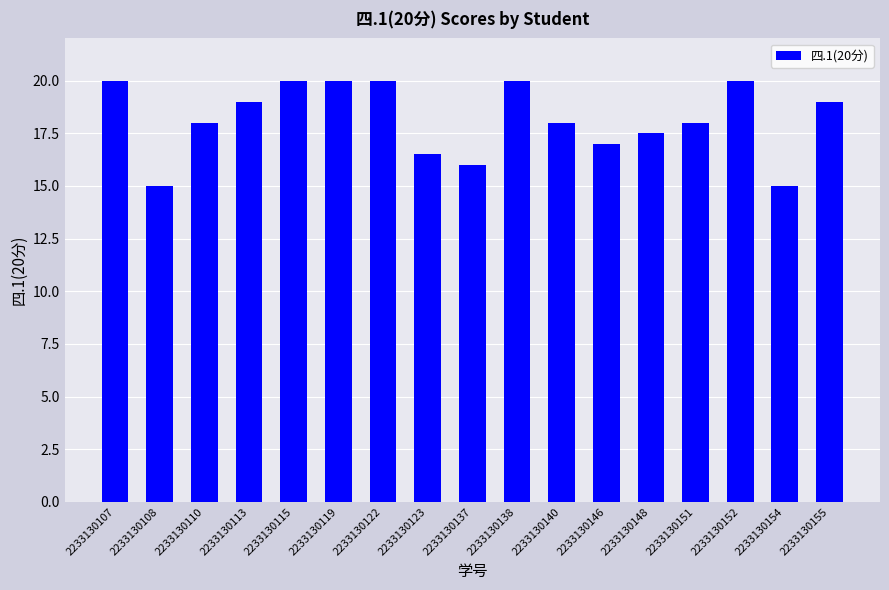

What is the sum of all values?

309.0